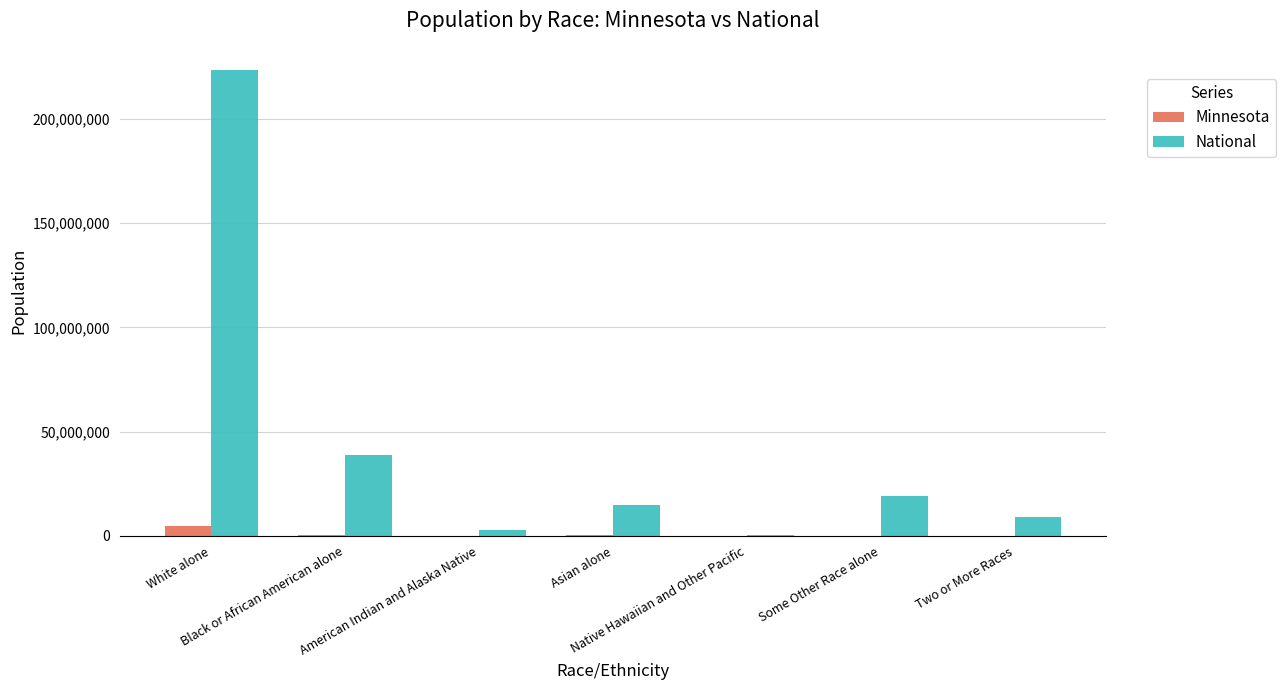

What is the sum of all National values?

308745538